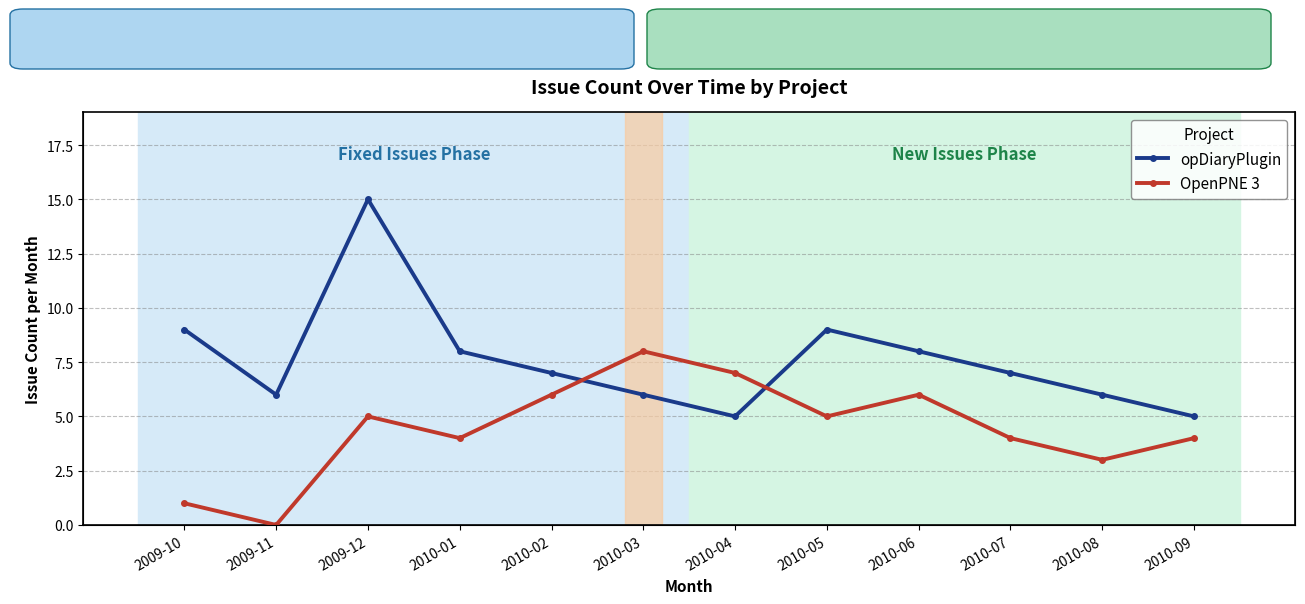

List the series in order of their overall mean, highest first.

opDiaryPlugin, OpenPNE 3